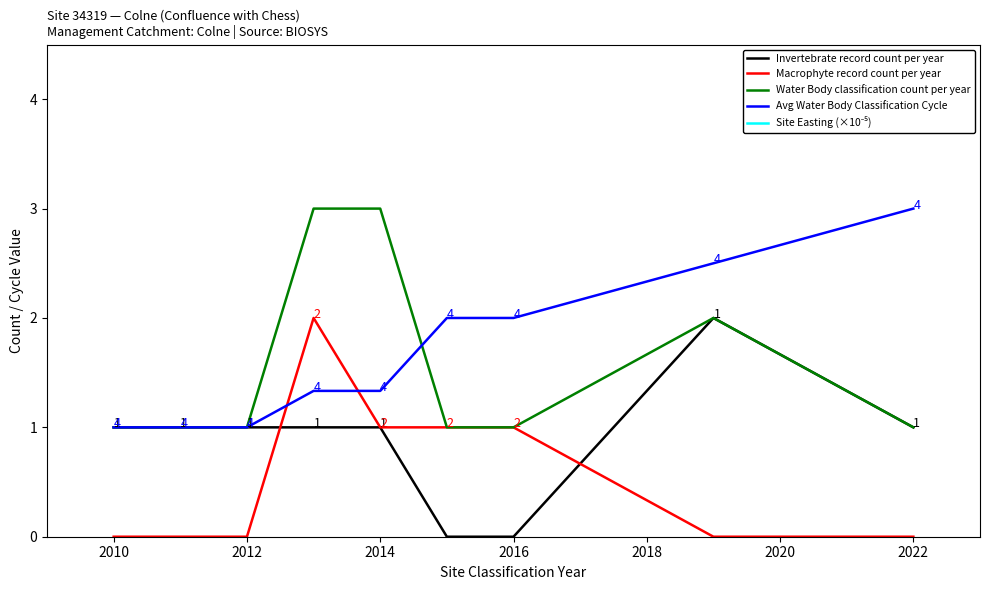

What is the highest value of the Invertebrate record count per year series?

2.0